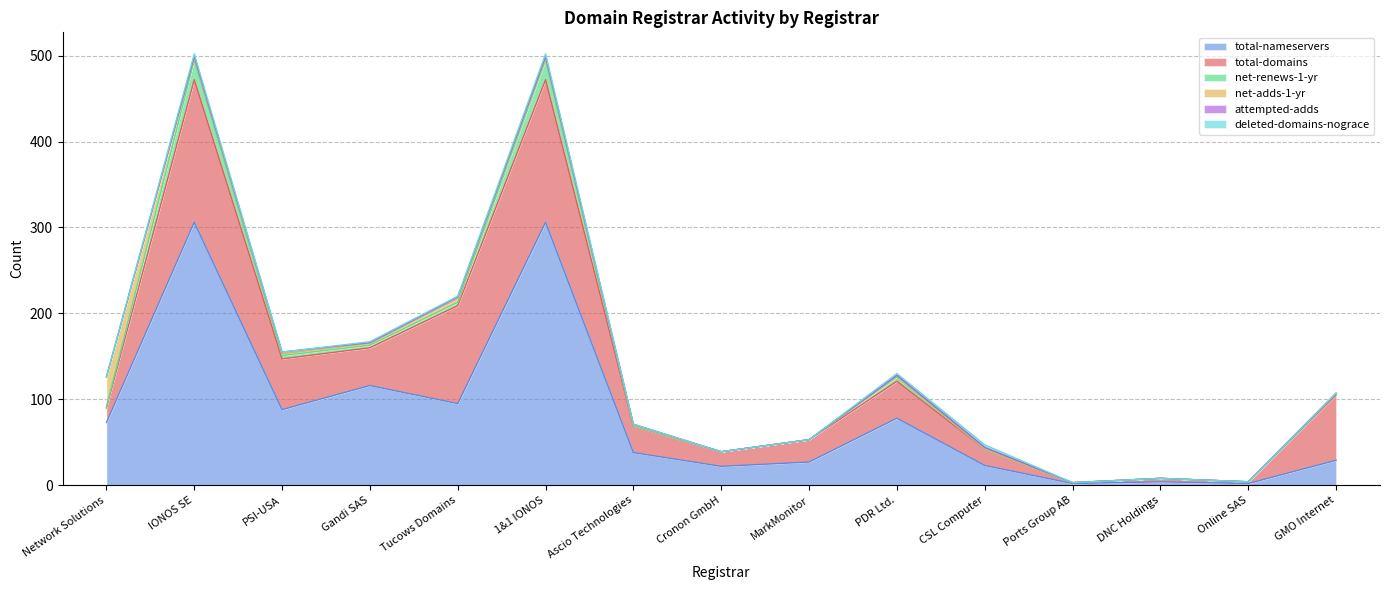

What is the spread (max minus min) of values at Online SAS?

2